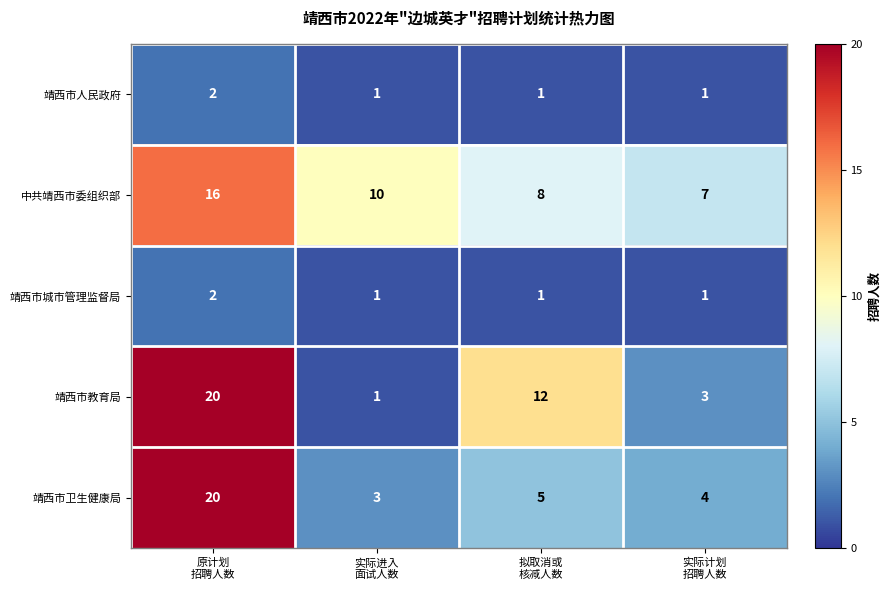

At which category does the chart reach its peak across all series?

原计划
招聘人数